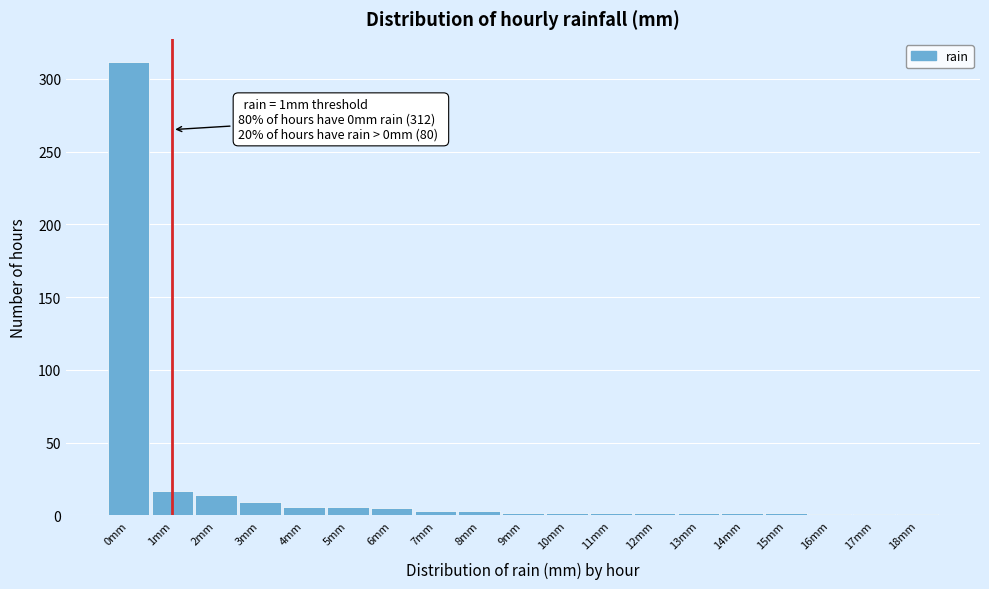

Which range on the x-axis has the tallest bar?

-0.5 to 0.5